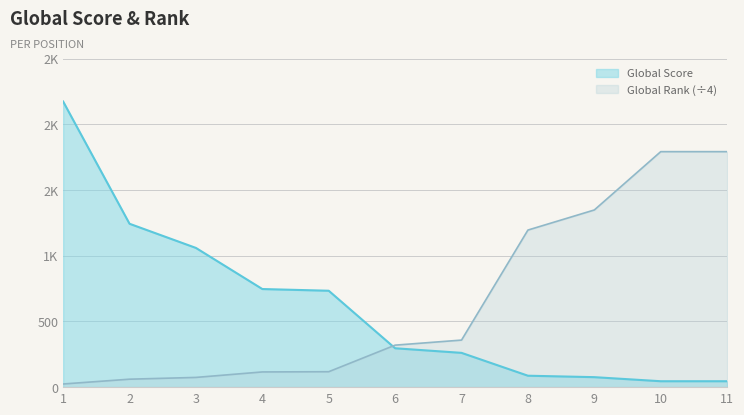

Reading left to right, transcribe all the data shown in this chart.

Global Score: 1=2175.0	2=1244.0	3=1060.0	4=747.0	5=734.0	6=296.0	7=261.0	8=87.0	9=76.0	10=45.0	11=45.0
Global Rank: 1=24.0	2=60.5	3=74.0	4=115.8	5=117.5	6=319.8	7=358.2	8=1196.0	9=1349.0	10=1793.0	11=1793.0